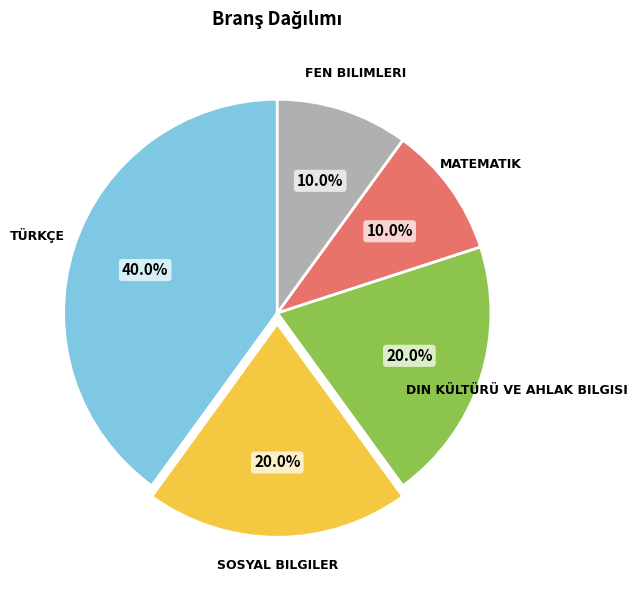

Is there a majority slice in this chart?

No